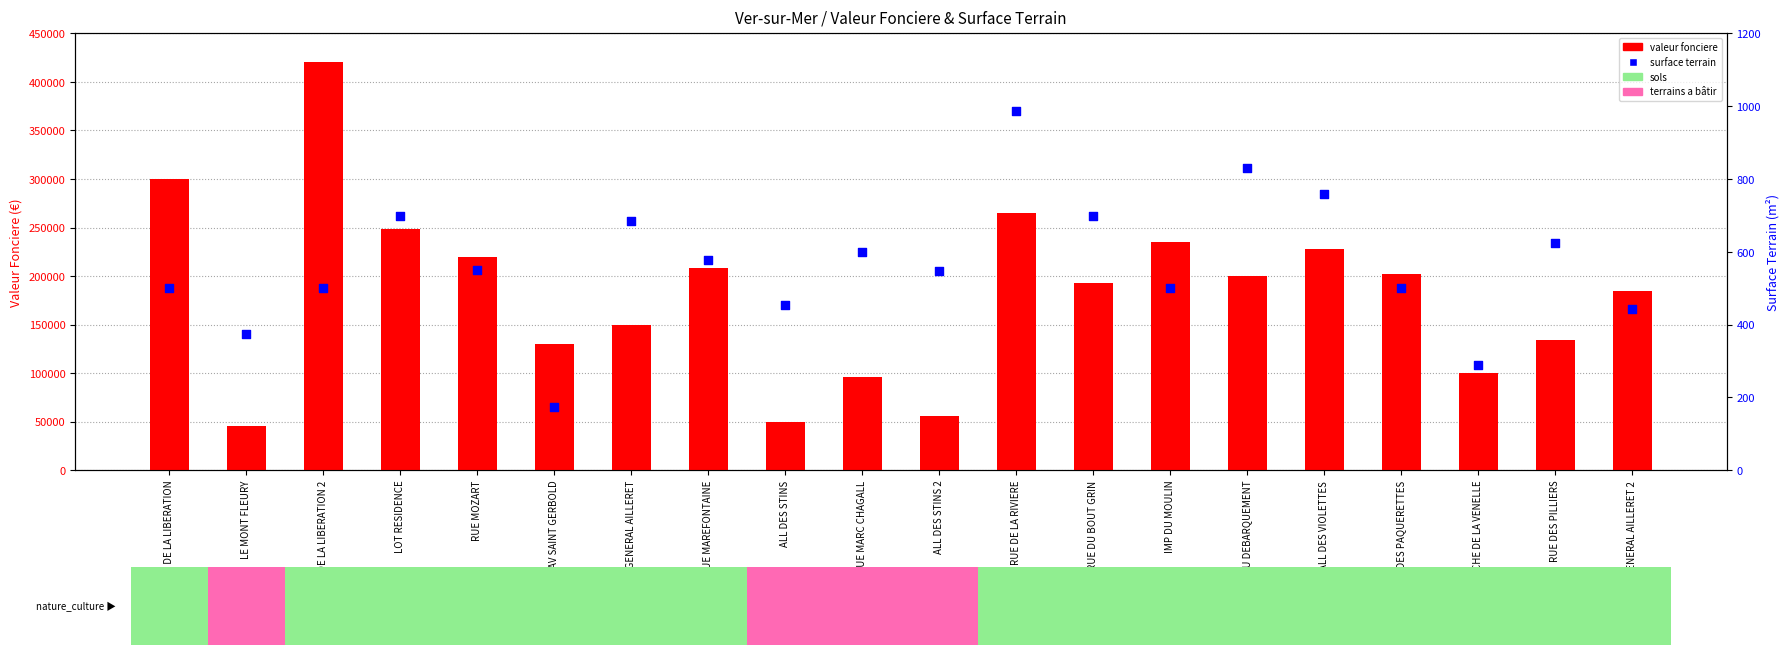

Which series has the largest total across all categories?

valeur fonciere